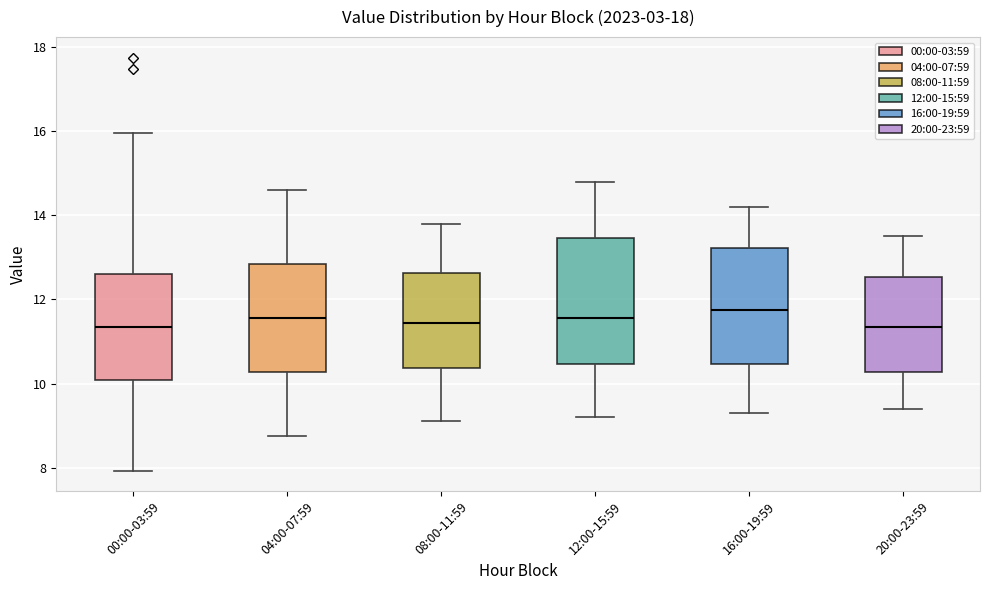

Reading left to right, transcribe this box plot: for each box, give where its median line is, the range the box spans, and where its two whiskers end, as read against the y-axis. The values are not printed on the chart, so give them approximately, as read against the axis.

00:00-03:59: median 11.4, box 10.0 to 12.6, whiskers 8.0 to 16.0
04:00-07:59: median 11.6, box 10.2 to 12.8, whiskers 8.8 to 14.6
08:00-11:59: median 11.4, box 10.4 to 12.6, whiskers 9.2 to 13.8
12:00-15:59: median 11.6, box 10.4 to 13.4, whiskers 9.2 to 14.8
16:00-19:59: median 11.8, box 10.4 to 13.2, whiskers 9.4 to 14.2
20:00-23:59: median 11.4, box 10.2 to 12.6, whiskers 9.4 to 13.6